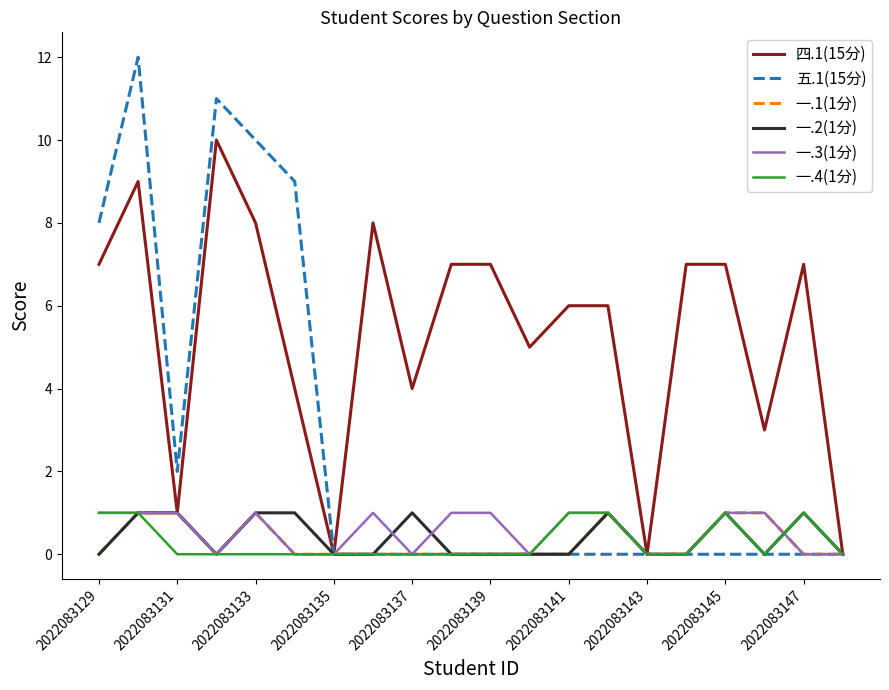

Which series has the largest range (max minus min)?

五.1(15分)